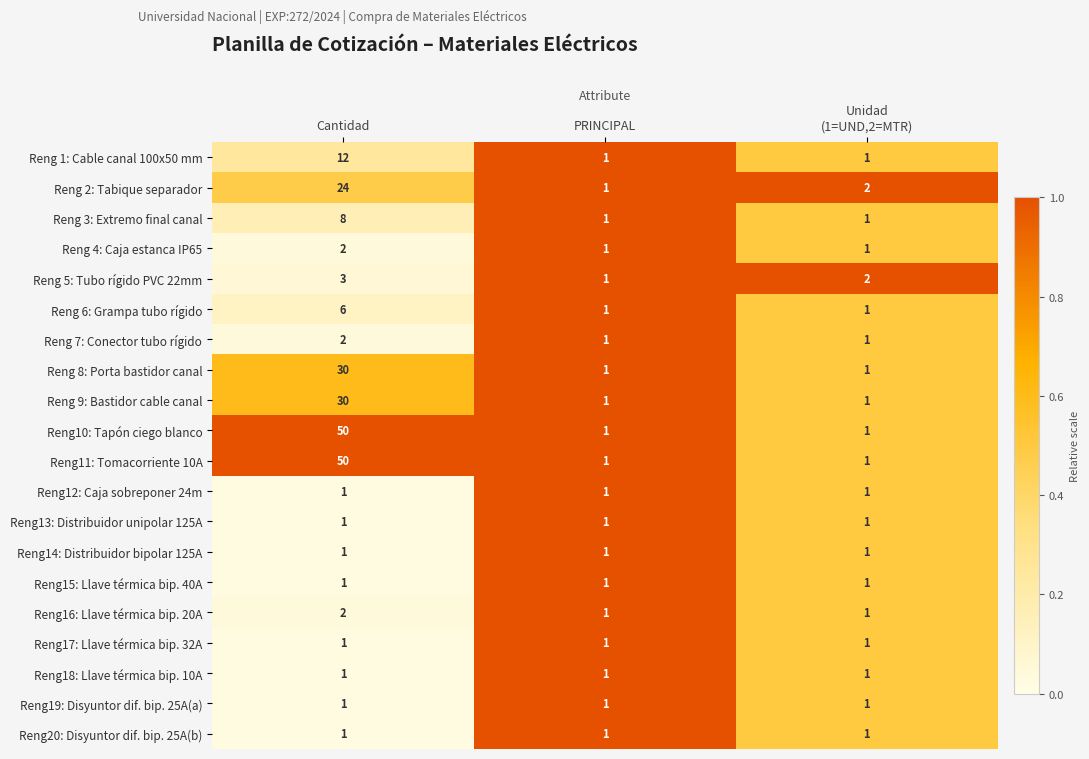

What is the difference between the highest and lowest values at Cantidad?

49